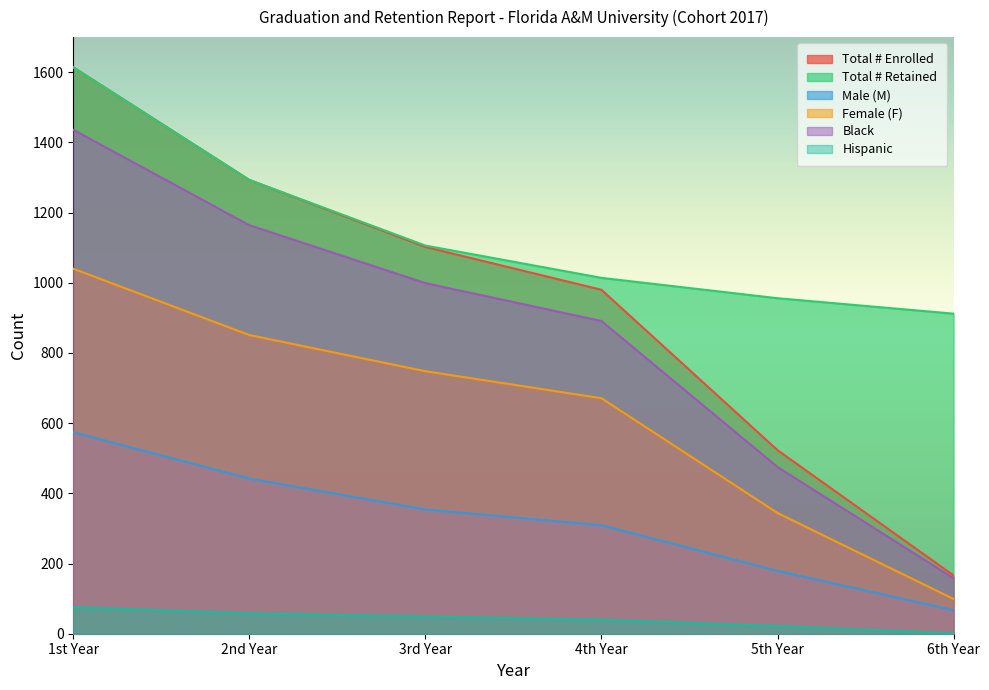

Does the chart display data point markers on the line(s)?

No